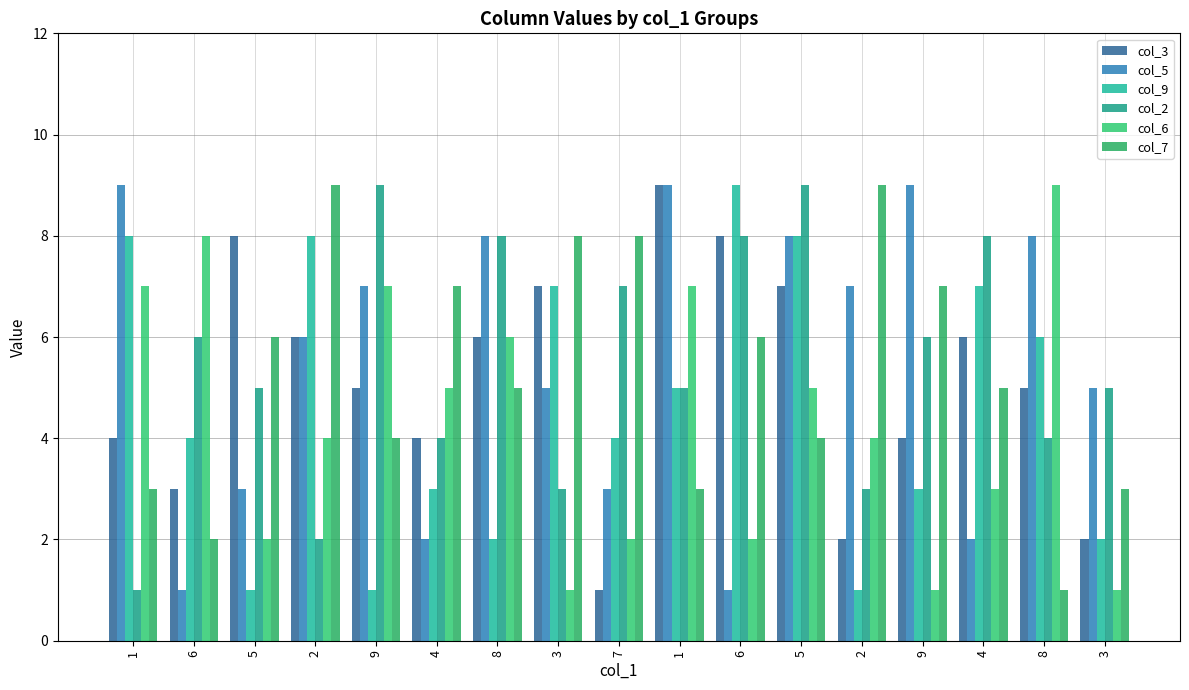

Which series changed the most between 9 and 8?

col_3